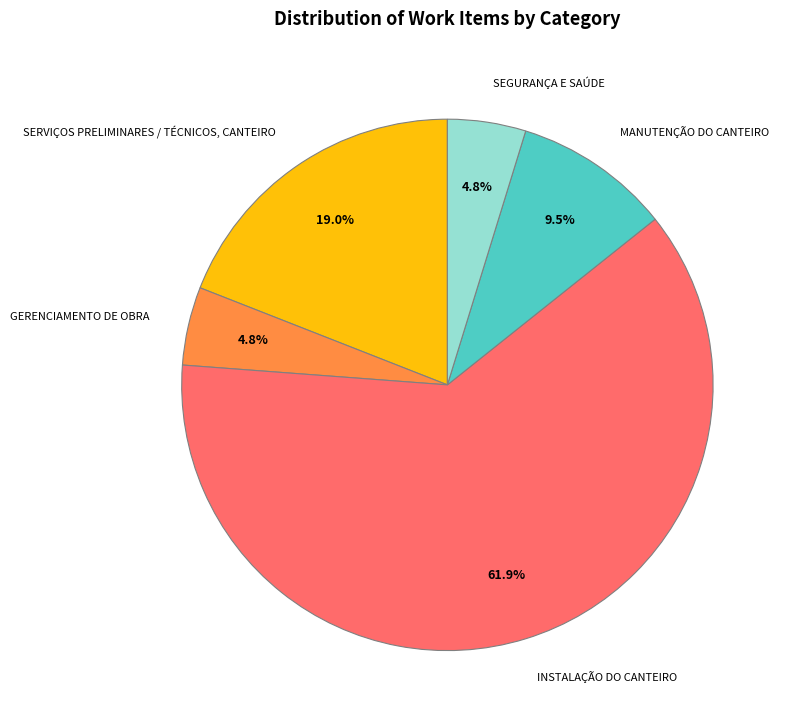

Does SERVIÇOS PRELIMINARES / TÉCNICOS, CANTEIRO account for over 50% of the chart?

No